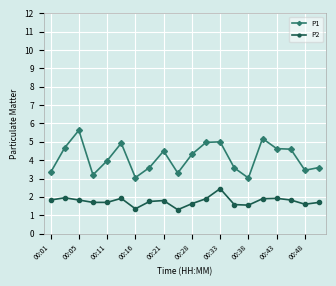

List the series in order of their peak value, highest first.

P1, P2